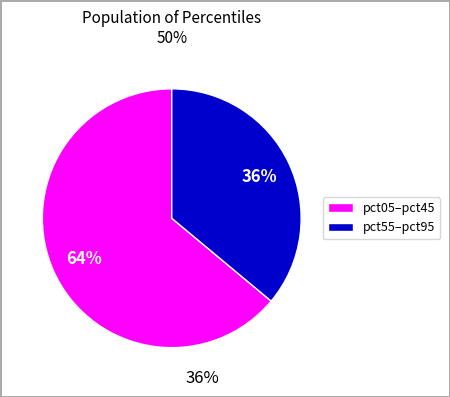

Does any single category account for the majority?

Yes